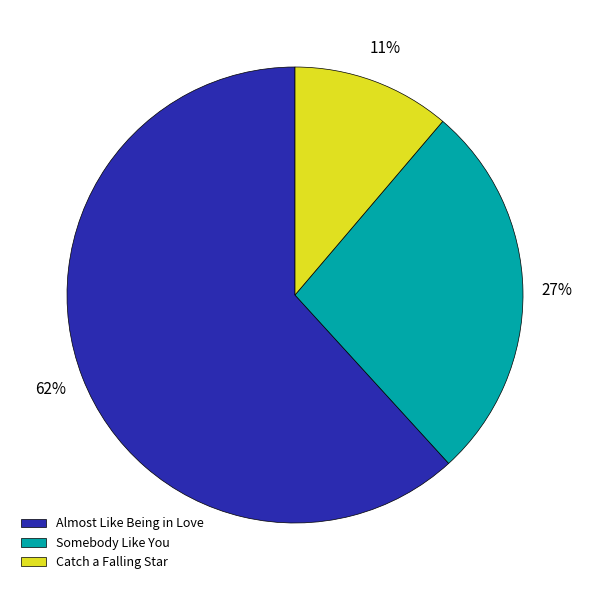

Combined, do Catch a Falling Star and Somebody Like You account for over 50%?

No